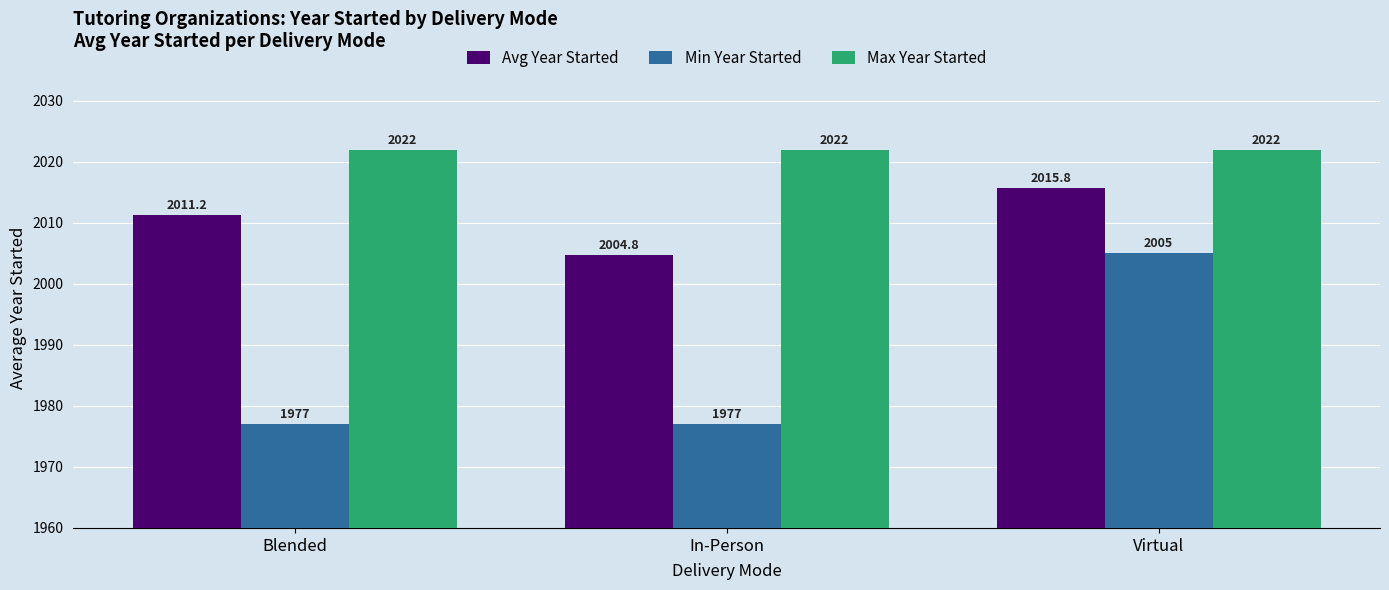

What position from the right is In-Person?

2